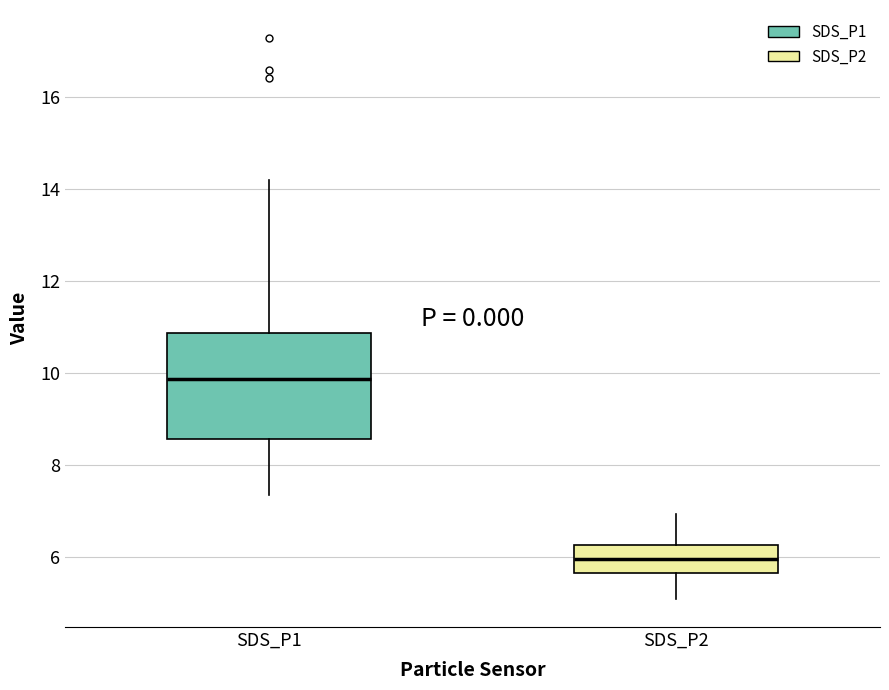

Where does the upper whisker of the box for SDS_P1 end on the y-axis? The values are not printed on the chart, so give them approximately, as read against the axis.

14.2